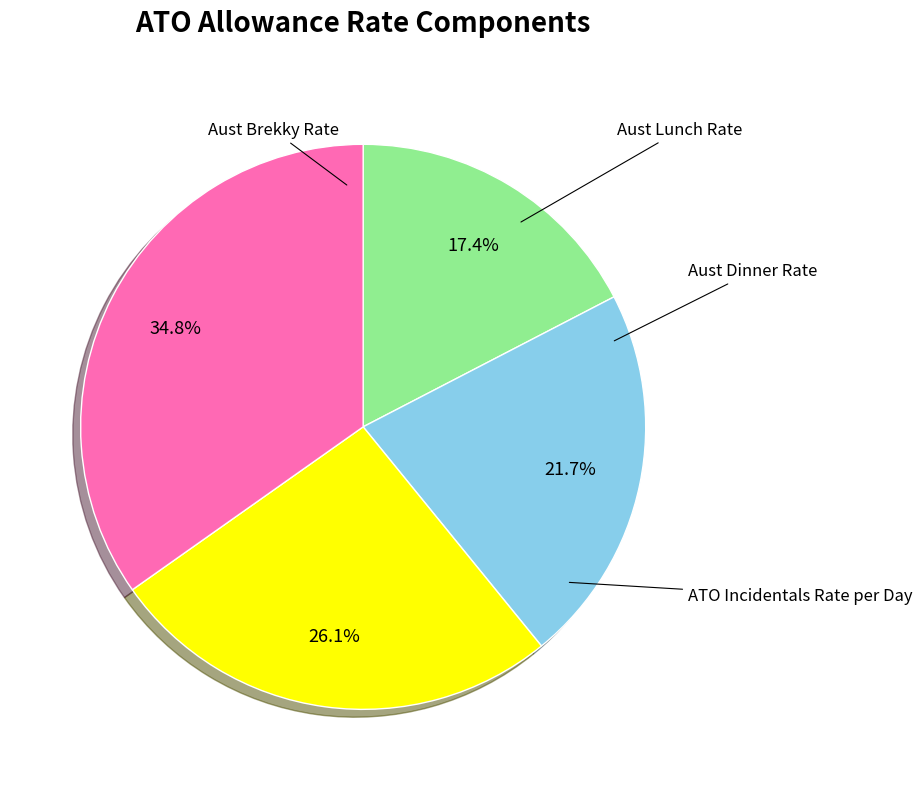

Is there any slice that represents more than half of the pie?

No